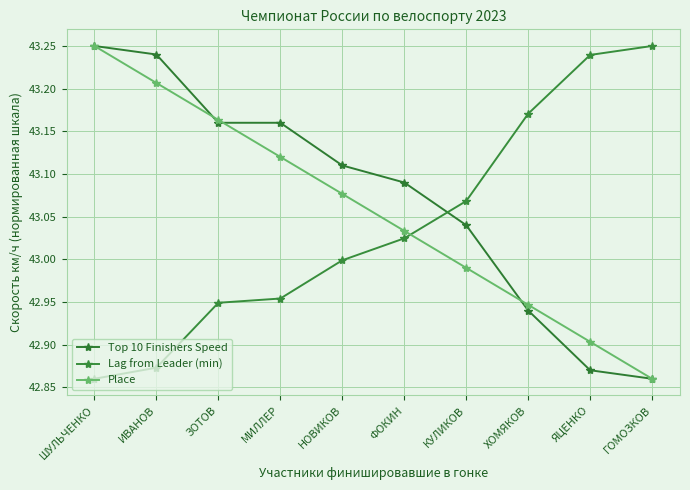

Reading left to right, extract all data points from this chart.

Top 10 Finishers Speed: 43.2	43.2	43.2	43.2	43.1	43.1	43.0	42.9	42.9	42.9
Lag from Leader (min): 42.9	42.9	42.9	43.0	43.0	43.0	43.1	43.2	43.2	43.2
Place: 43.2	43.2	43.2	43.1	43.1	43.0	43.0	42.9	42.9	42.9